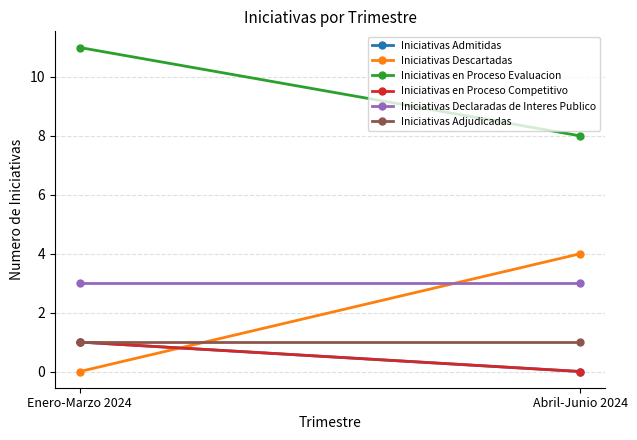

Which category has the highest value across all series?

Enero-Marzo 2024